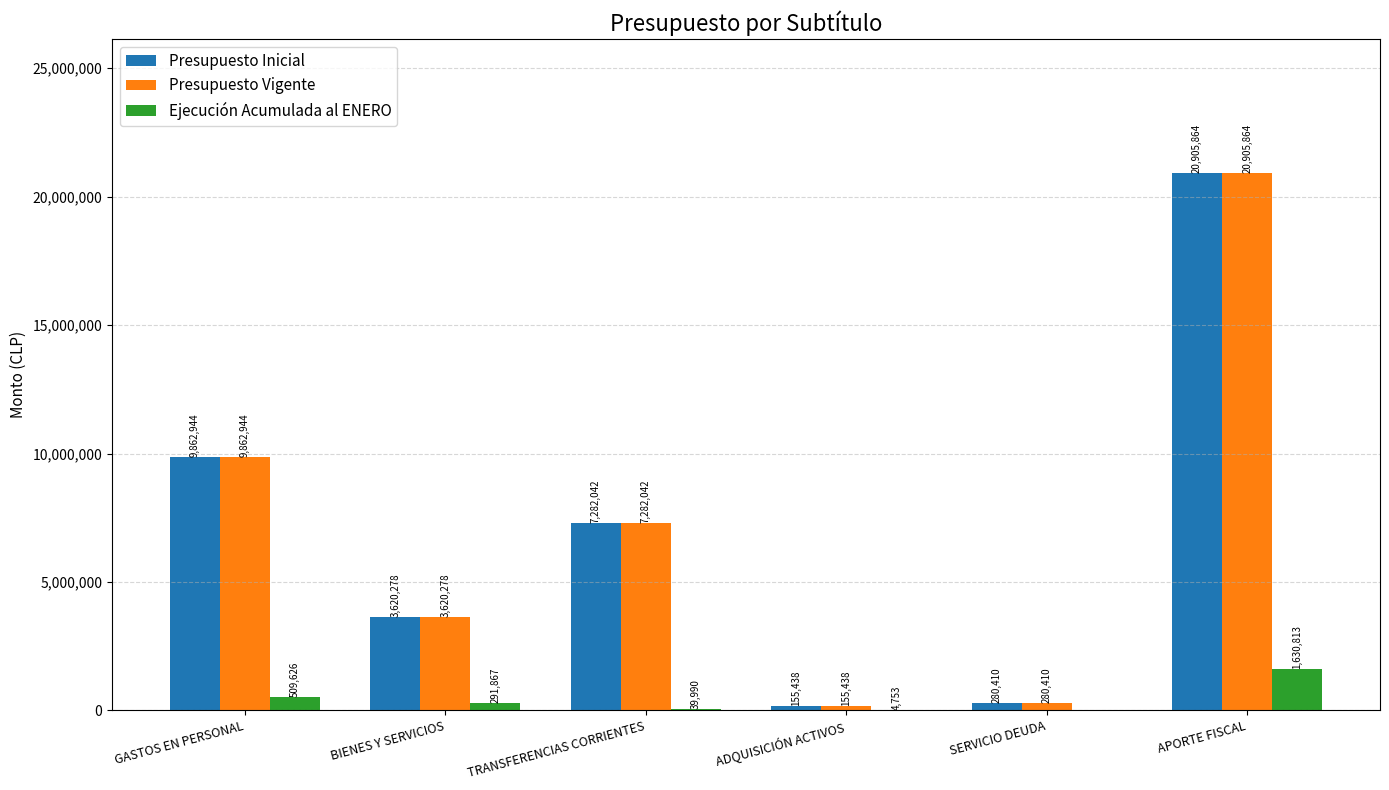

Reading left to right, what are all the values shown in this chart?

Presupuesto Inicial: 9862944	3620278	7282042	155438	280410	20905864
Presupuesto Vigente: 9862944	3620278	7282042	155438	280410	20905864
Ejecución Acumulada al ENERO: 509626	291867	39990	4753	0	1630813